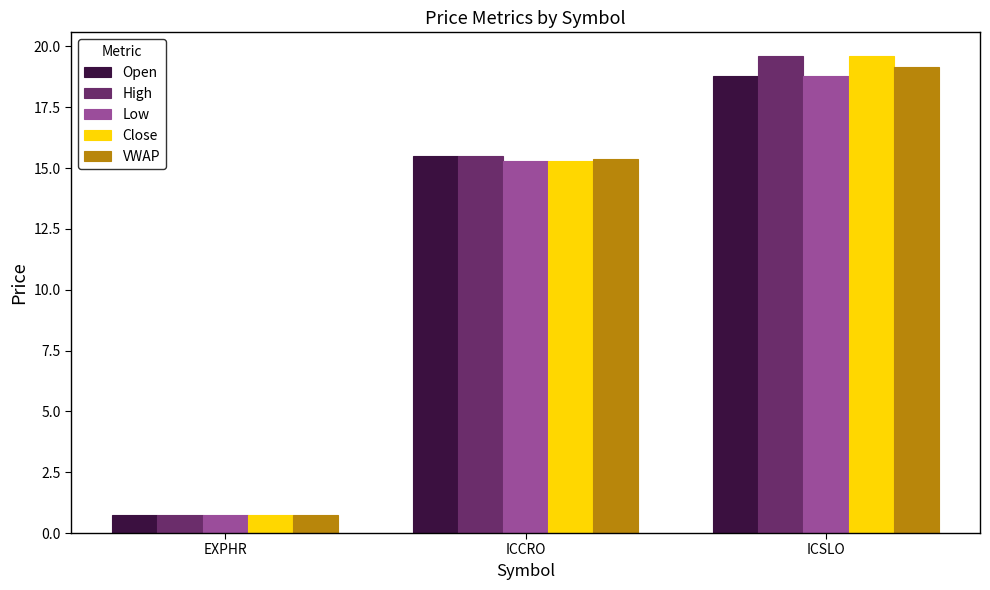

Are the bars grouped side by side (vs. stacked)?

Yes